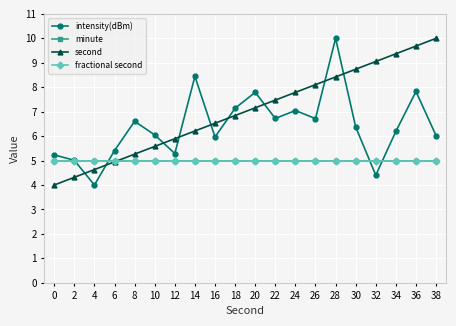

Between 20 and 32, which is larger?

20